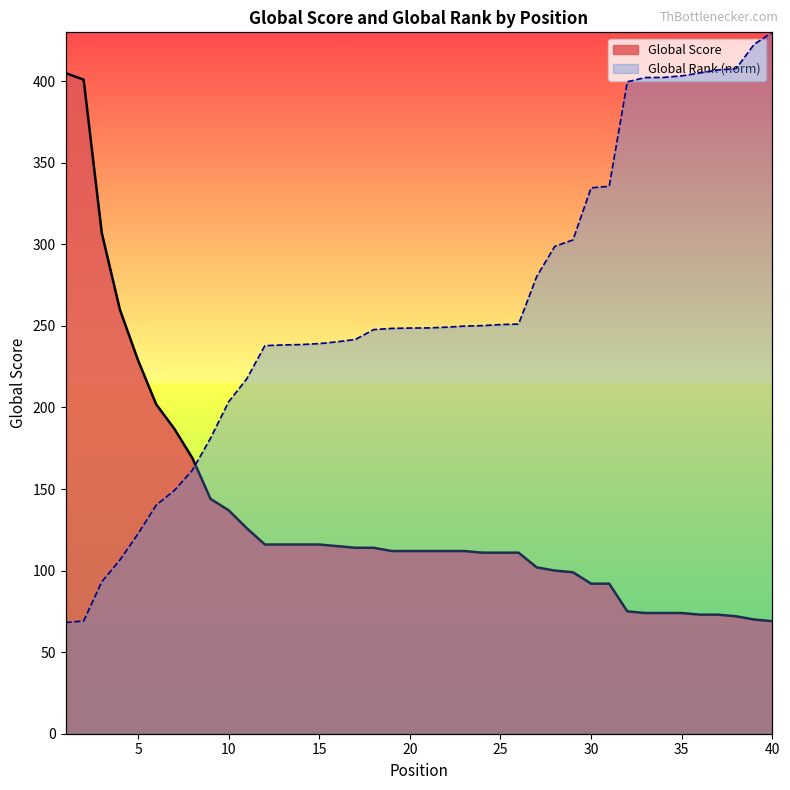

What is the value of the Global Score point at the 6th from the left?

202.0